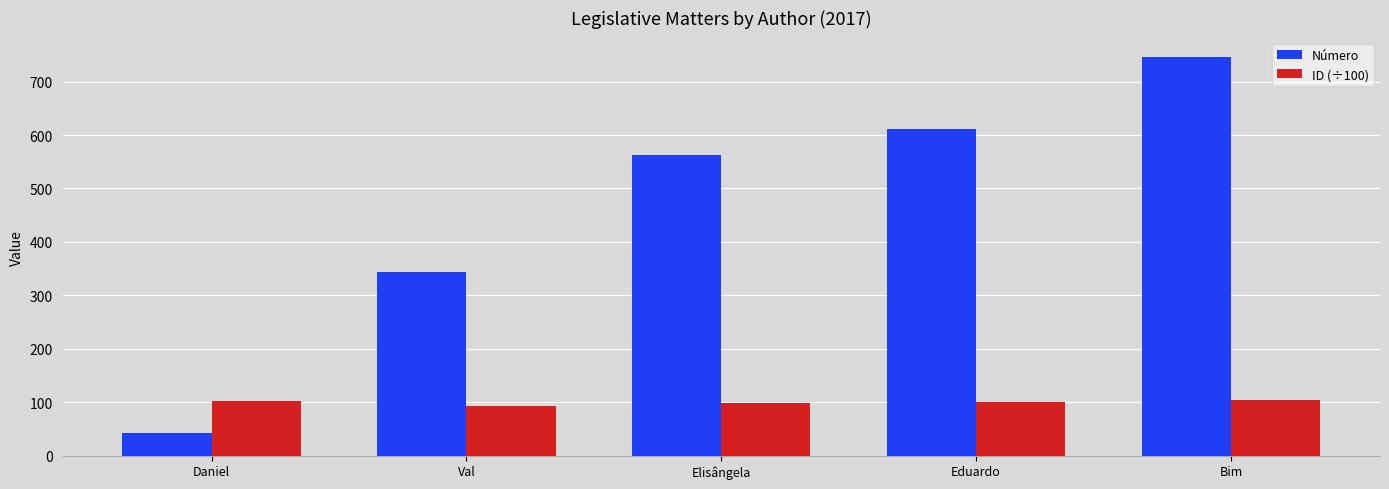

How many distinct data groups are displayed?

2